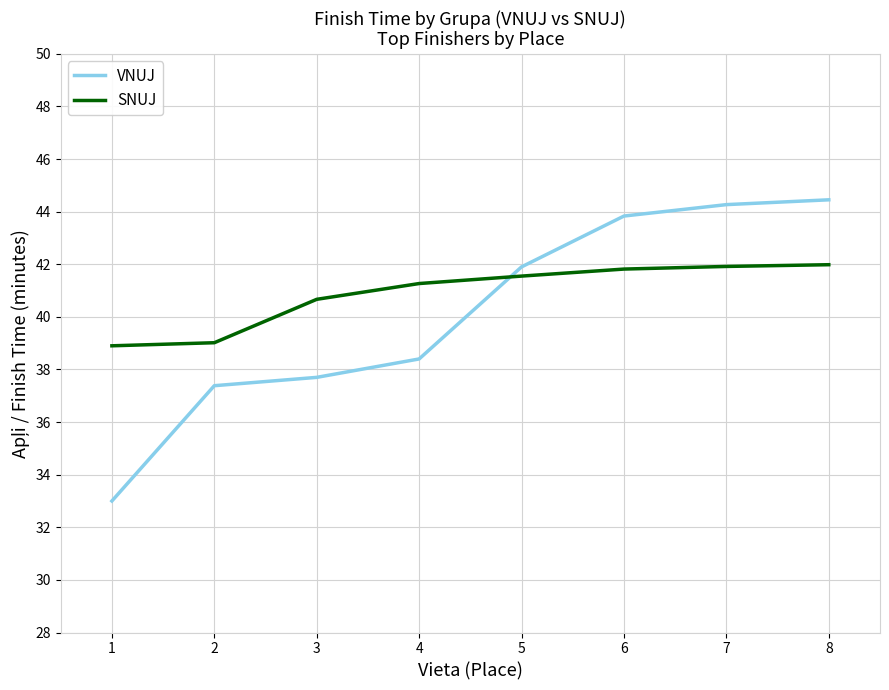

What value does the VNUJ series have at 1?

33.0